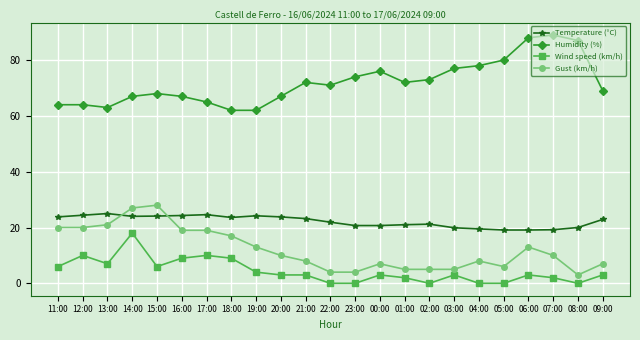

True or false: Humidity (%) has more than 1 points higher than both neighbors.

True